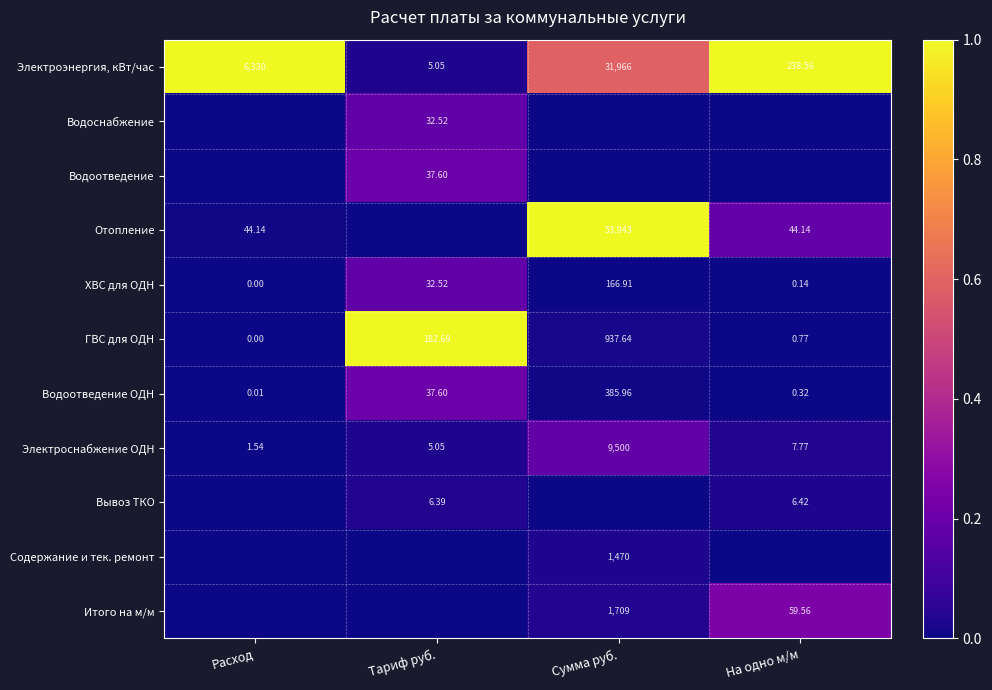

At which label is ГВС для ОДН closest to 468?

Тариф руб.